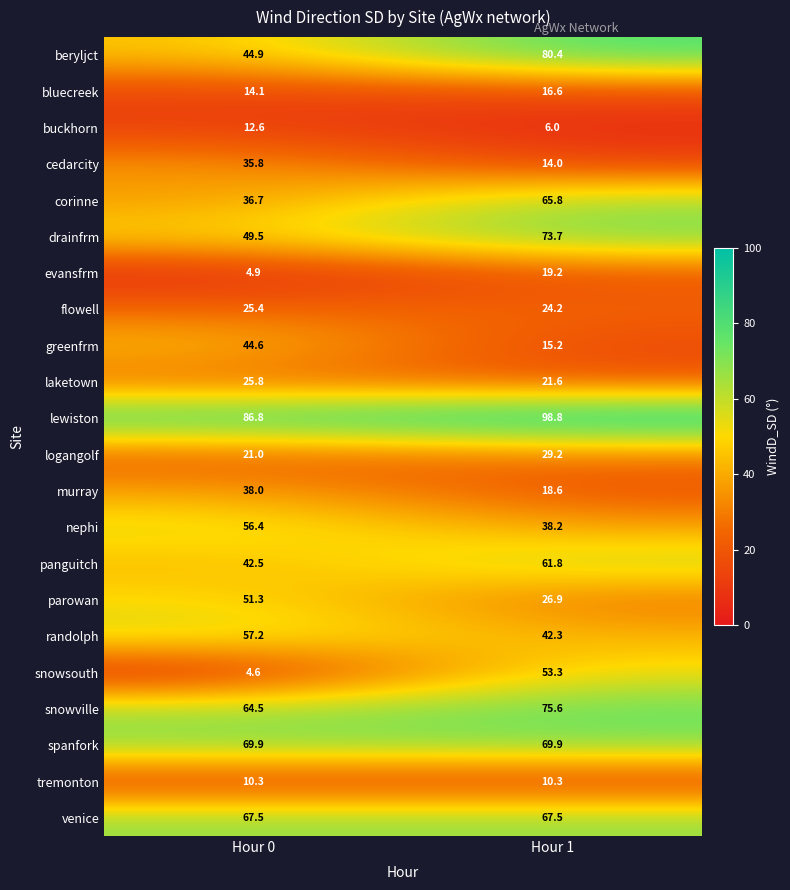

At how many categories does at least one series exceed 41?

2